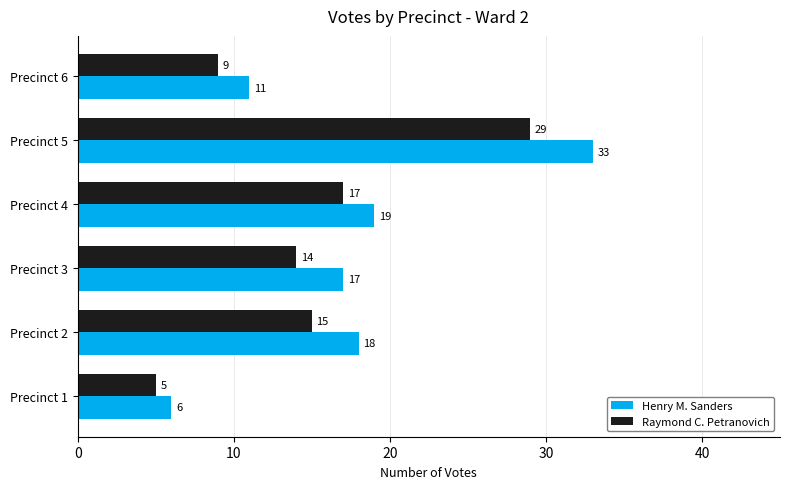

What are all the series names shown in the legend?

Henry M. Sanders, Raymond C. Petranovich